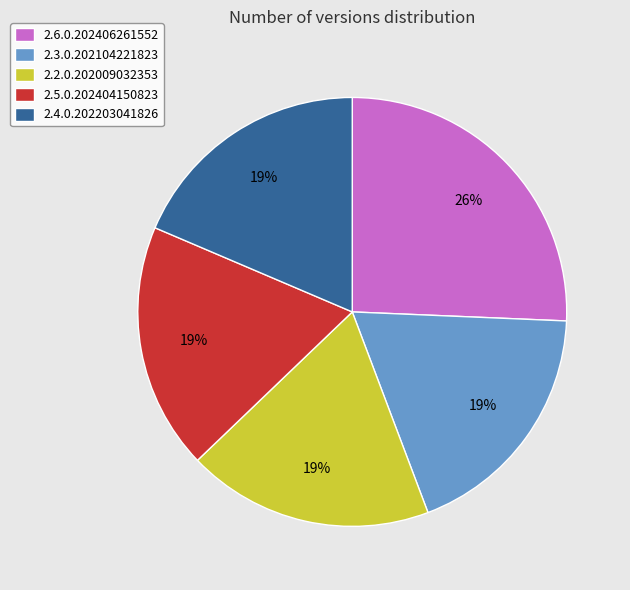

What is the largest slice in the pie chart?

2.6.0.202406261552